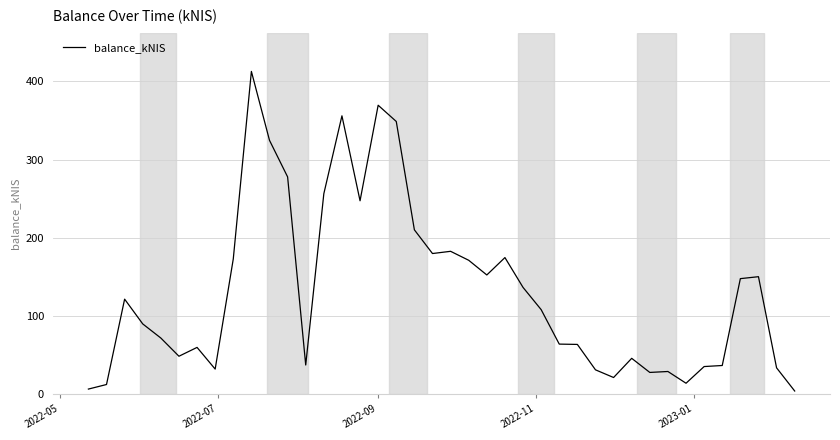

Count the number of values greater than 108.

20